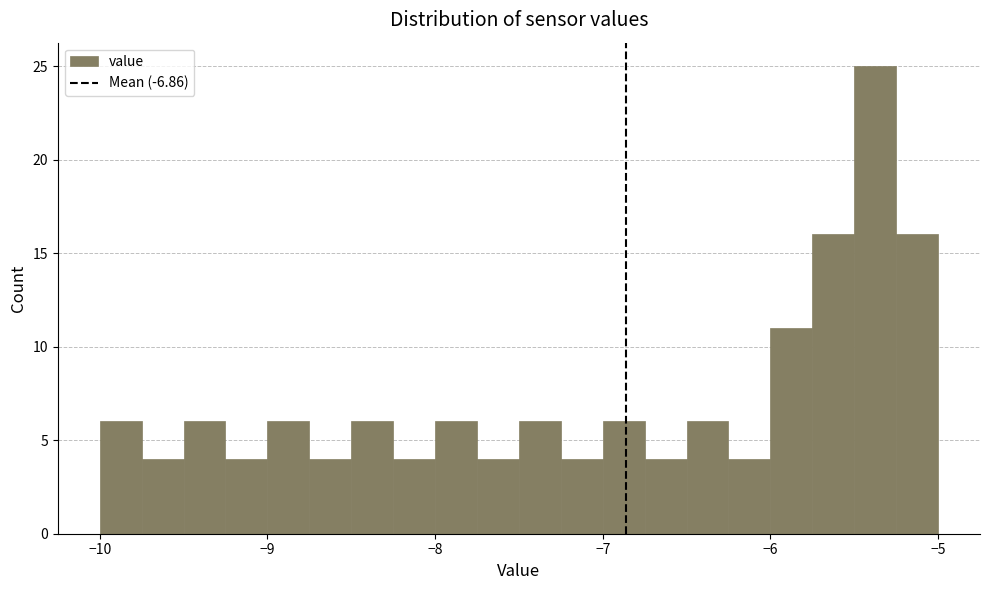

Read against the x-axis, roughly where is the centre of the tallest bar?

-5.4